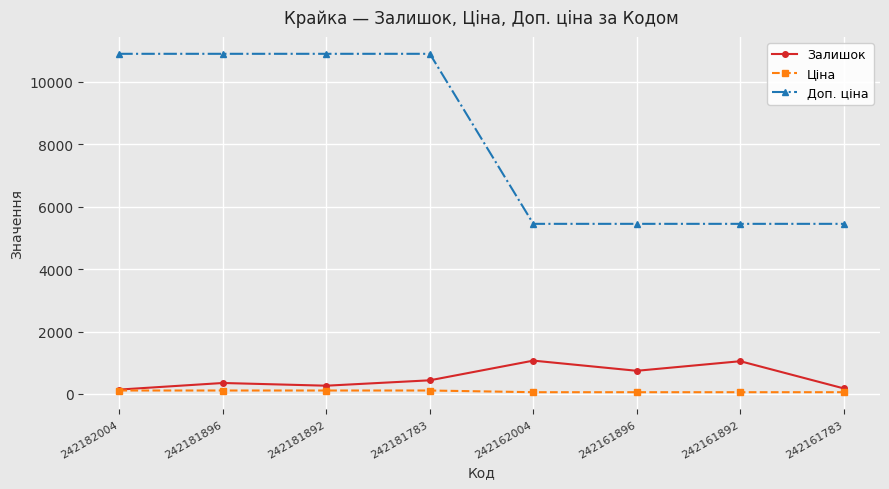

What is the sum of all Ціна values?

654.2